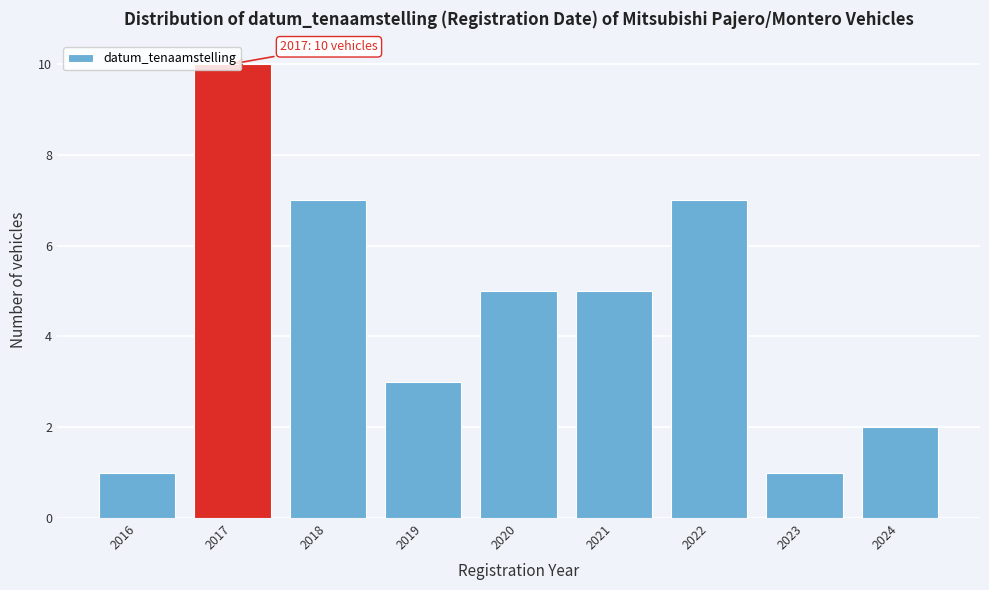

What is the average value?

5